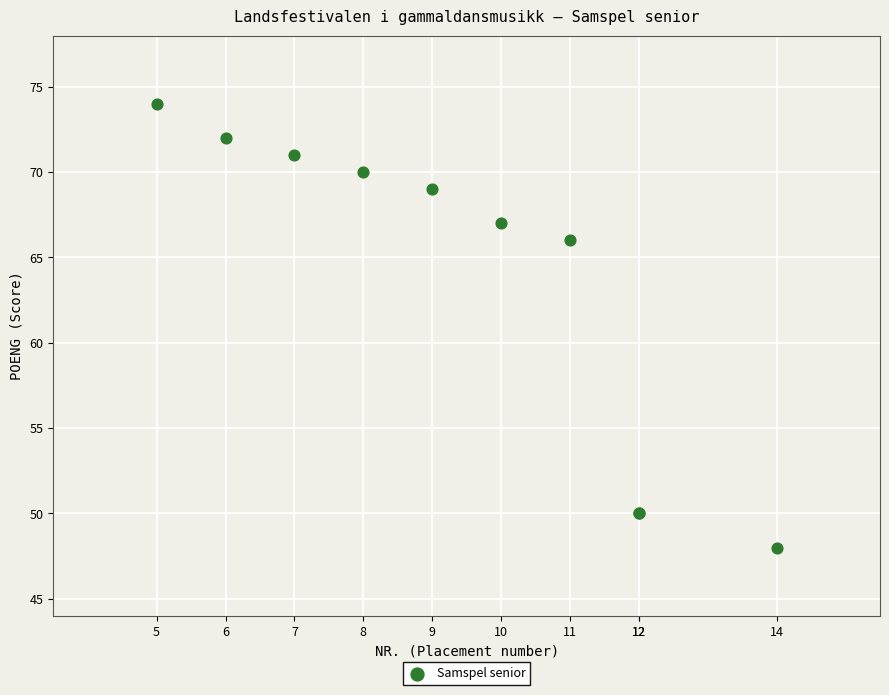

What Y value in the scatter plot is closest to 61?

66